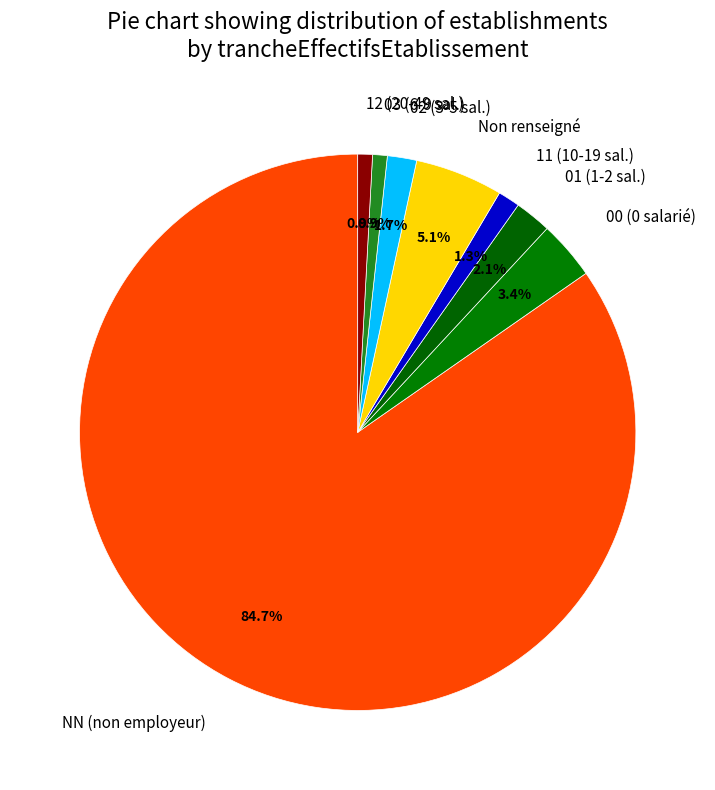

Which slice is the largest?

NN (non employeur)